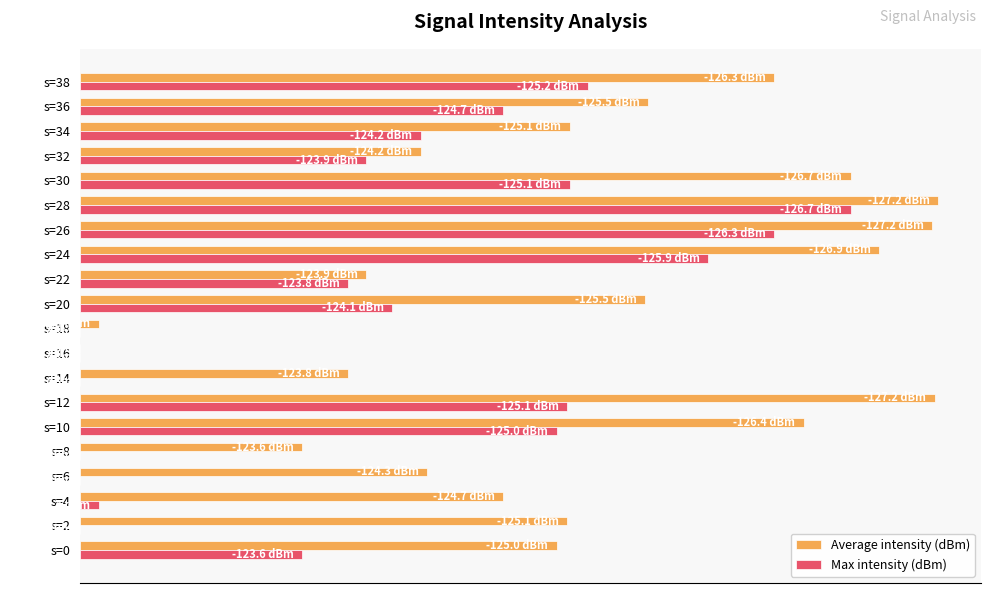

What are all the series names shown in the legend?

Average intensity (dBm), Max intensity (dBm)